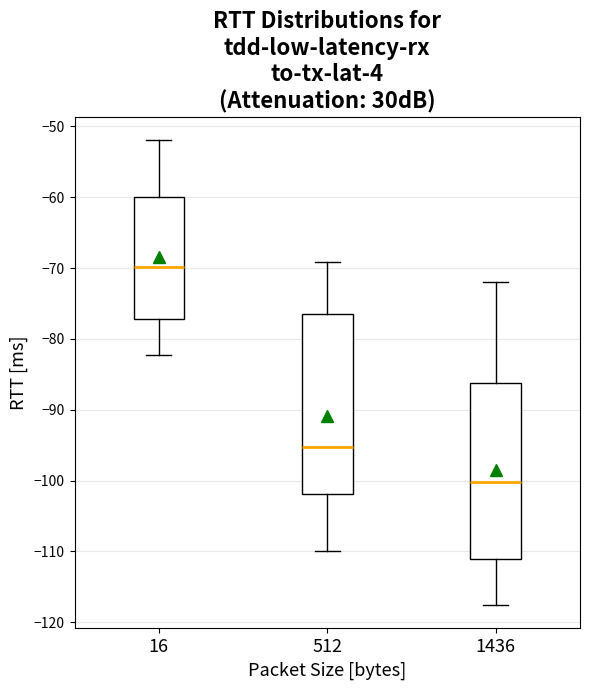

Where does the upper whisker of the box at x = 512 end on the y-axis? The values are not printed on the chart, so give them approximately, as read against the axis.

-69